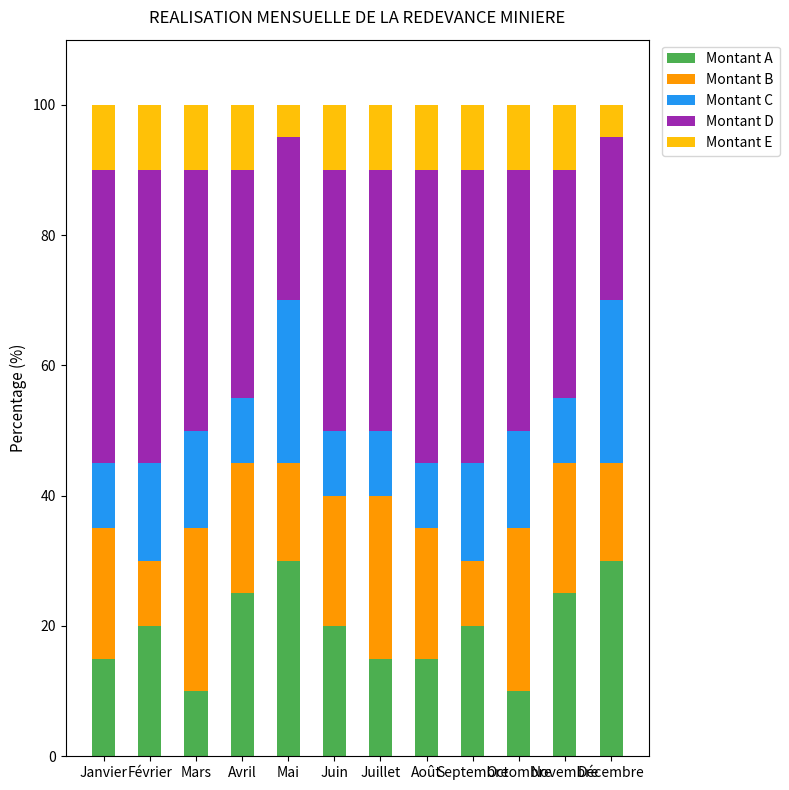

Does the chart contain stacked bars?

Yes